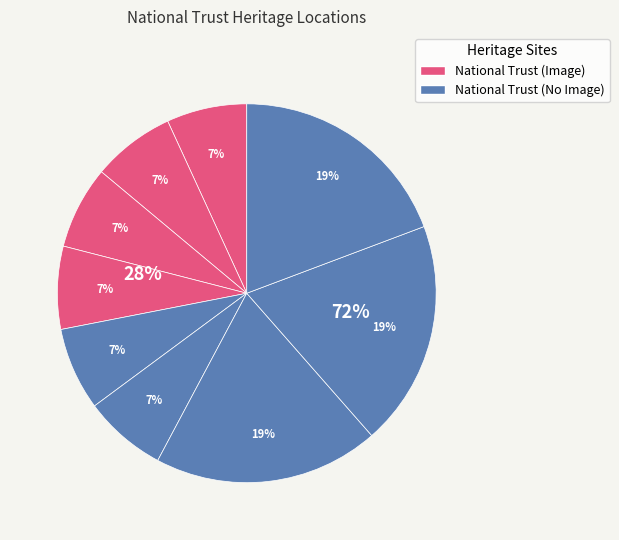

Count the number of slices in the pie.

9